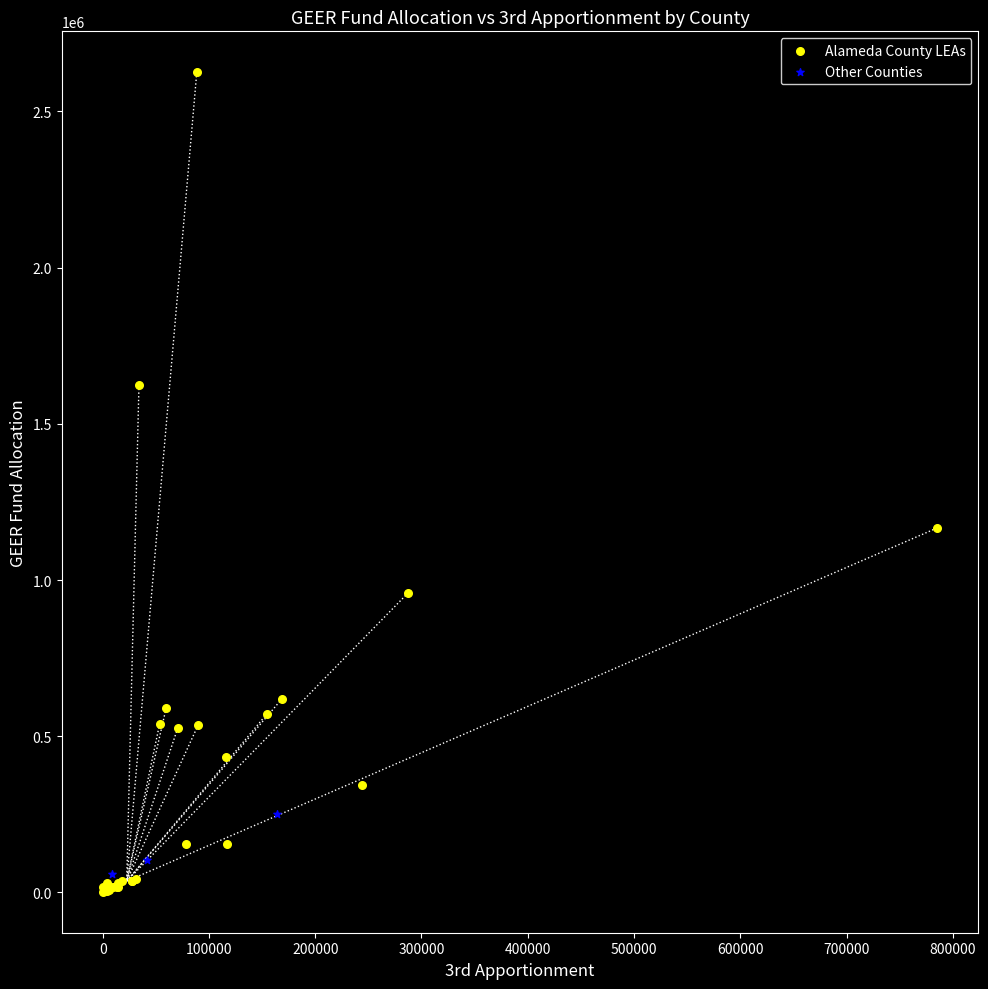

Which series reaches the maximum Y coordinate?

Alameda County LEAs